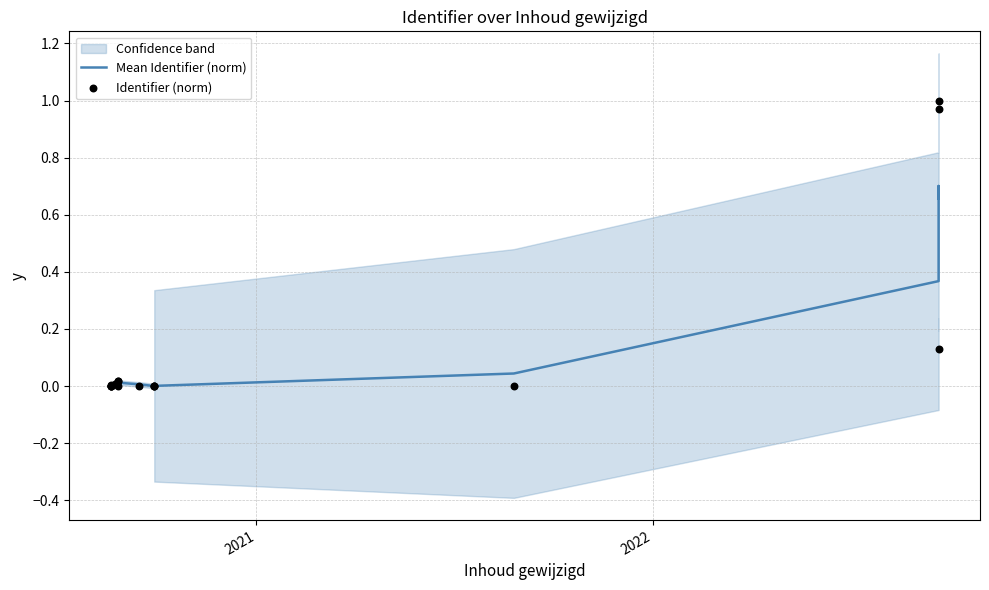

Which series has the largest total across all categories?

Identifier (norm)